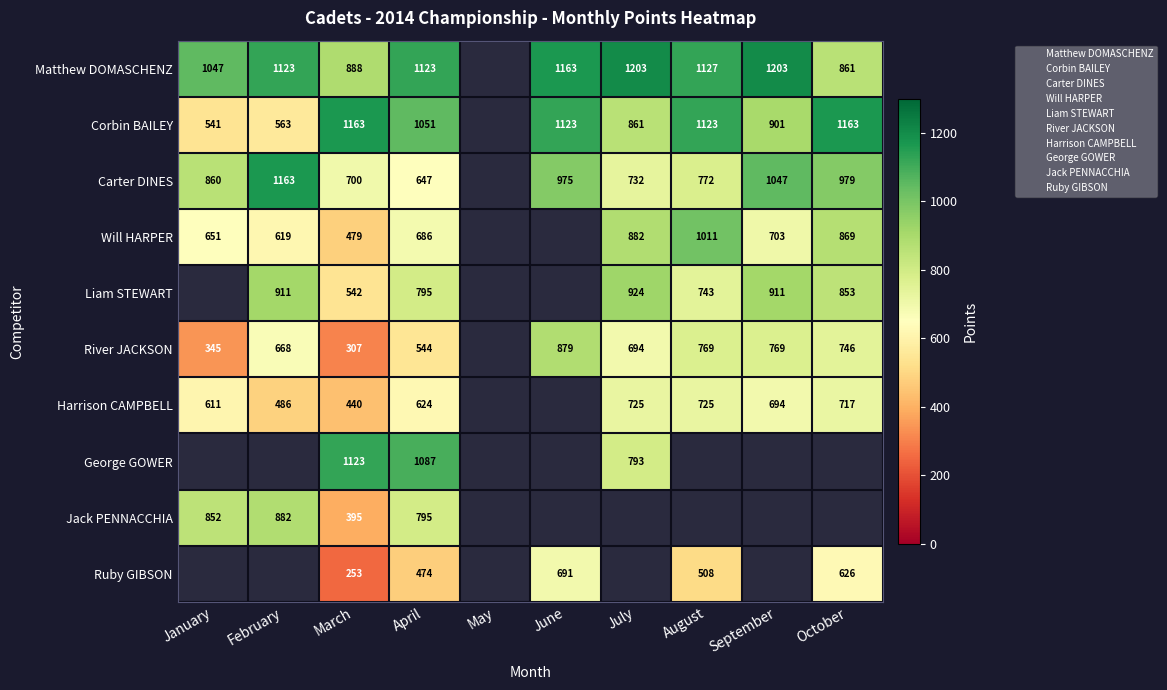

Which series has the widest spread of values?

Corbin BAILEY